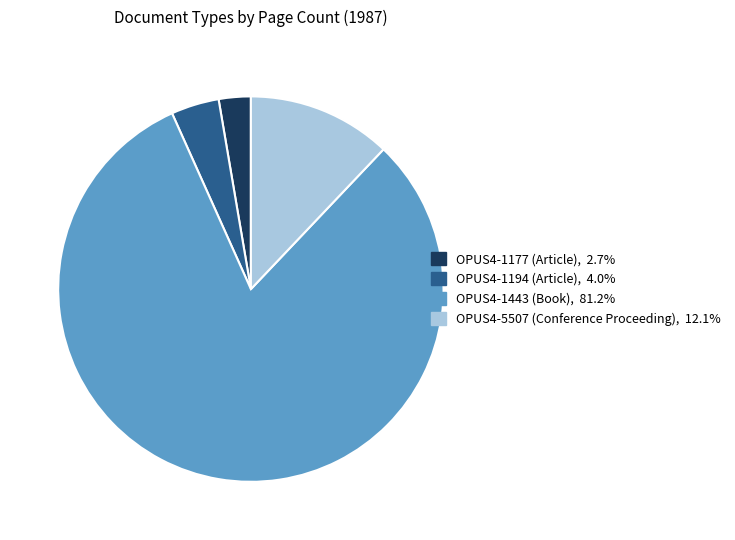

Rank the categories by value from lowest to highest.

OPUS4-1177 (Article), OPUS4-1194 (Article), OPUS4-5507 (Conference Proceeding), OPUS4-1443 (Book)